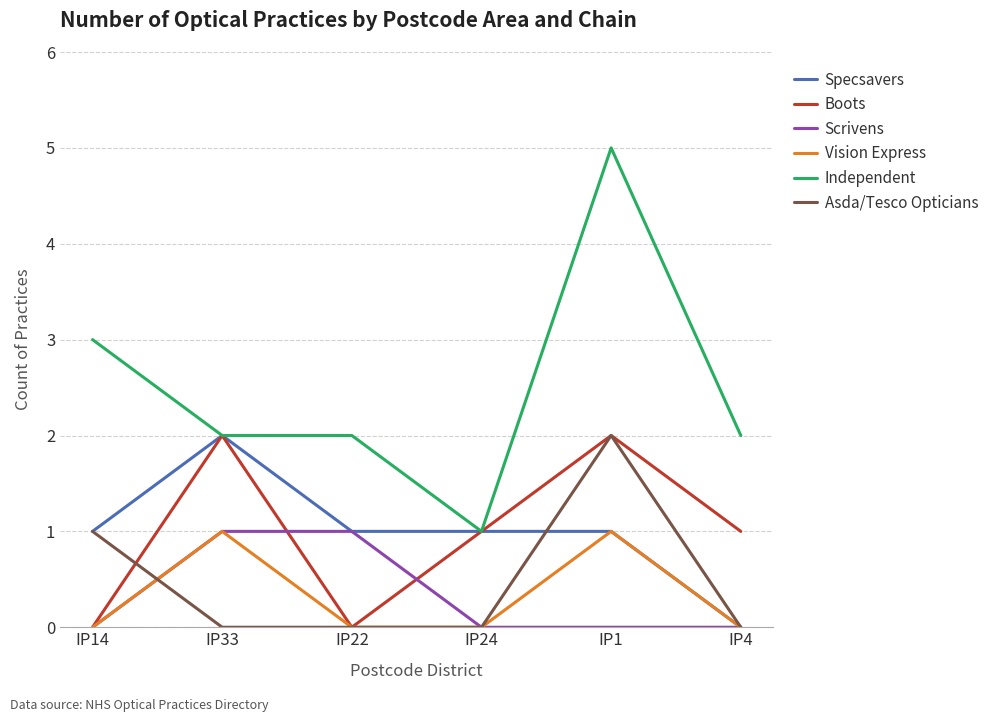

How many series are shown in this chart?

6